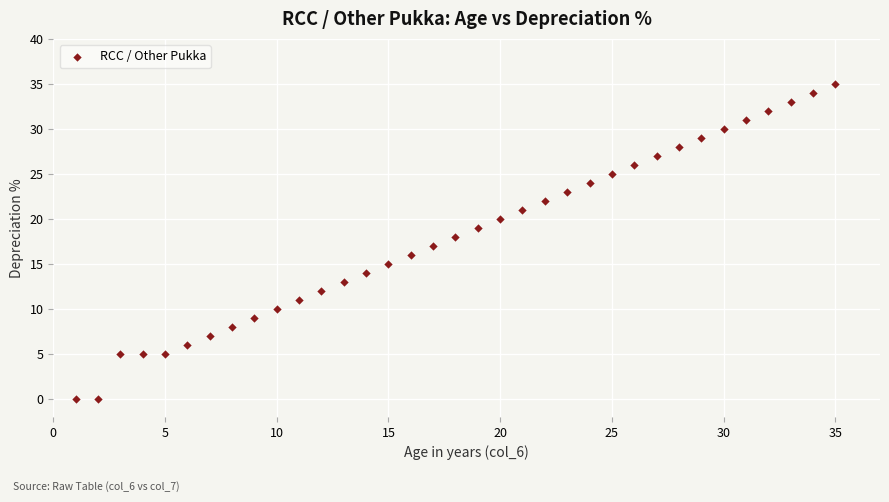

What is the range of X values (max minus min)?

34